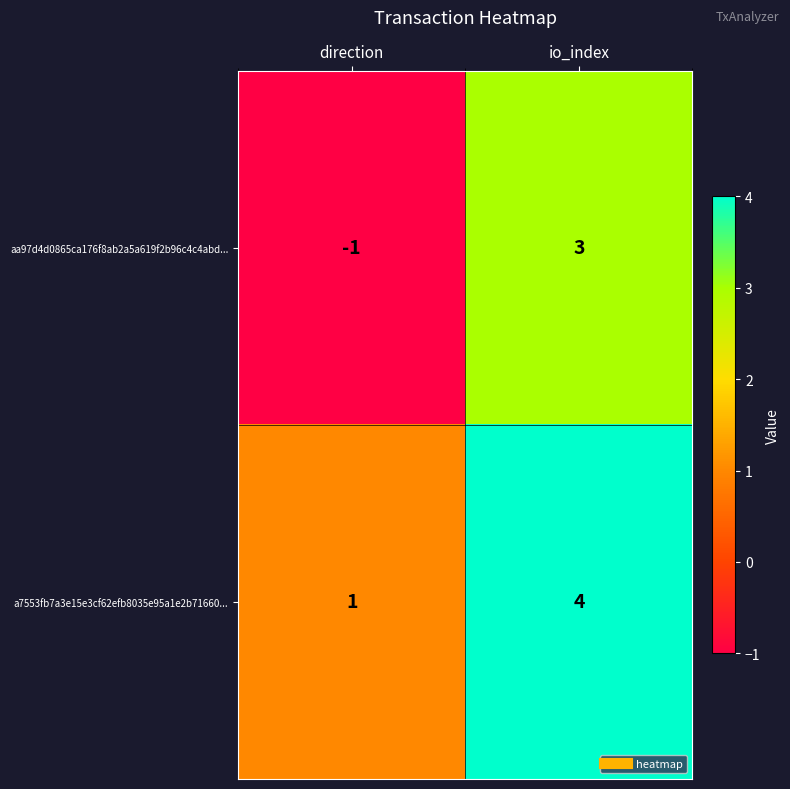

Where is a7553fb7a3e15e3cf62efb8035e95a1e2b71660... nearest to the value 2?

direction